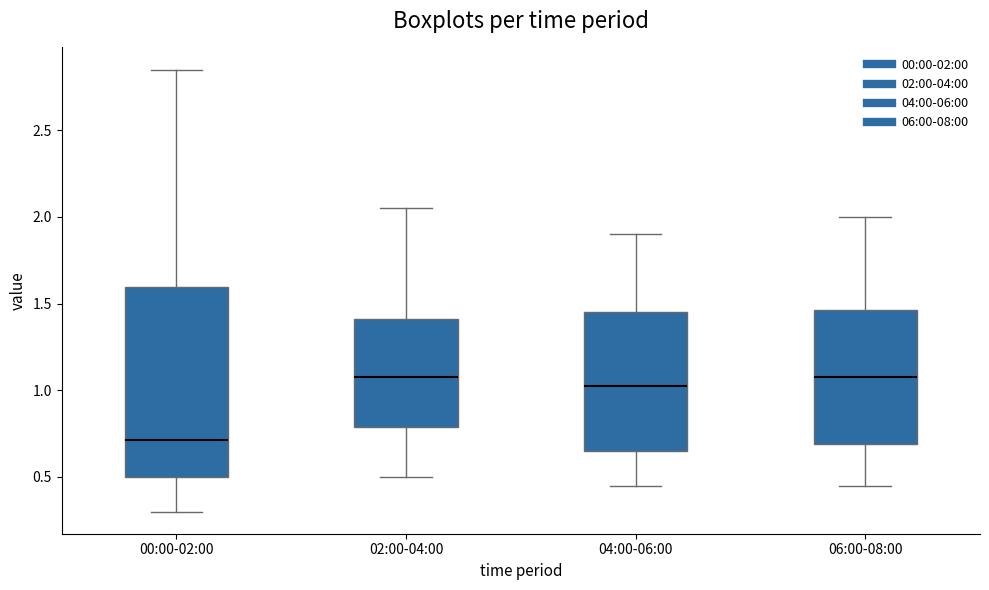

Reading left to right, read every box against the y-axis: the position of its median line, the range the box covers, and the ends of its whiskers. The values are not printed on the chart, so give them approximately, as read against the axis.

00:00-02:00: median 0.70, box 0.50 to 1.60, whiskers 0.30 to 2.85
02:00-04:00: median 1.10, box 0.80 to 1.40, whiskers 0.50 to 2.05
04:00-06:00: median 1.05, box 0.65 to 1.45, whiskers 0.45 to 1.90
06:00-08:00: median 1.10, box 0.70 to 1.45, whiskers 0.45 to 2.00